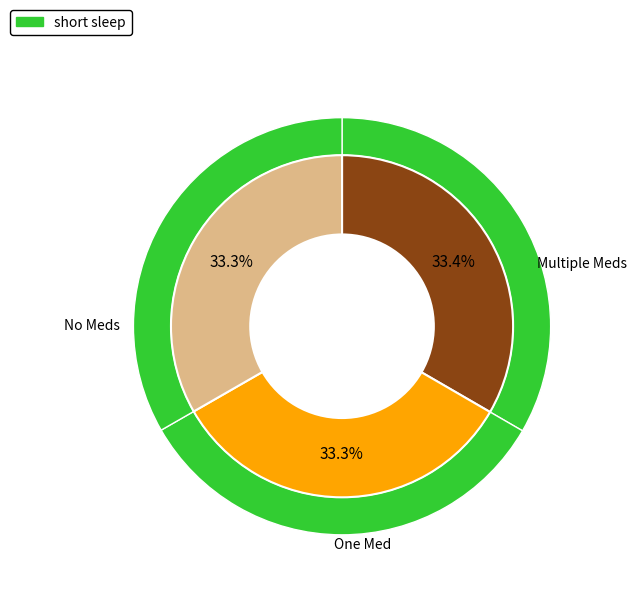

To the nearest percent, what percentage of the pie is 4453?

33%